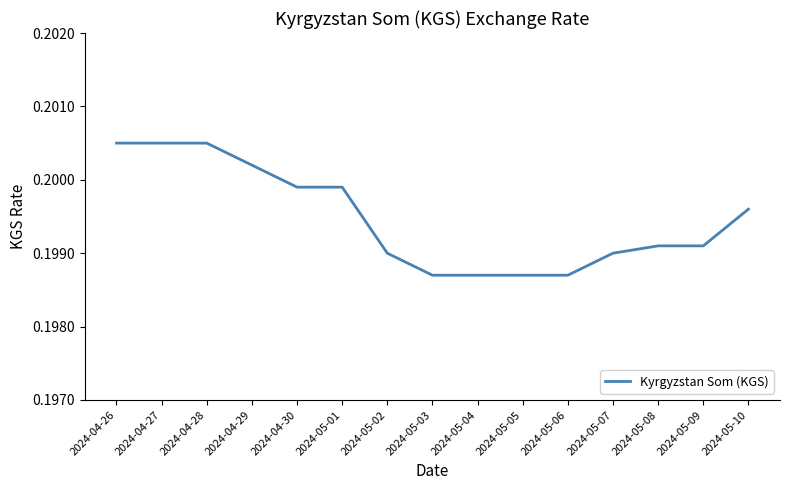

What position from the left is 2024-05-04?

9